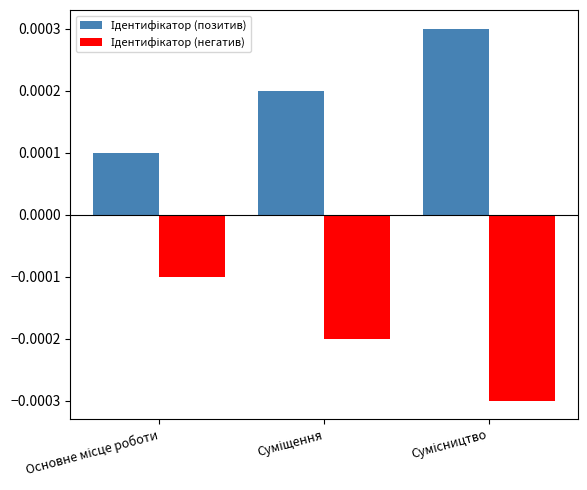

At how many categories does at least one series exceed 0?

3